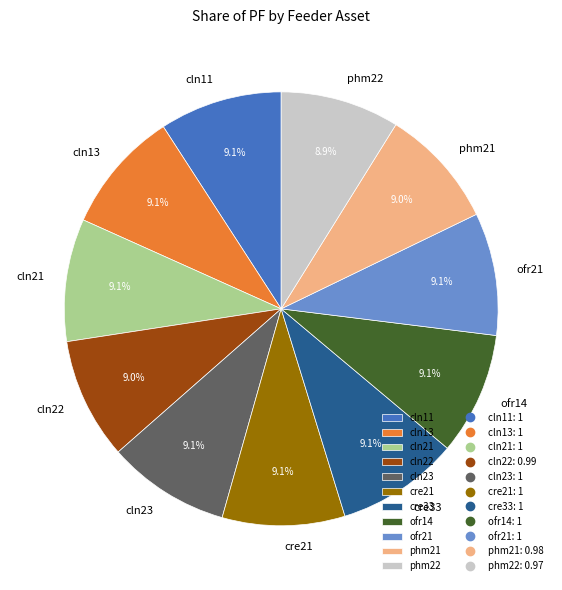

The cre33 slice represents 1% of the pie. True or false?

False